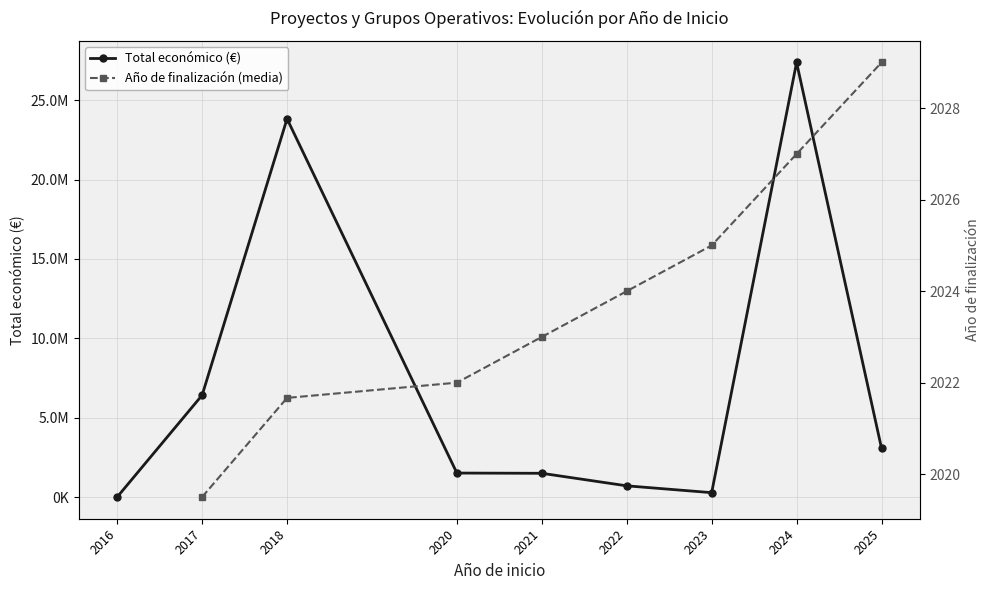

At which category is the sum across all series the highest?

2024